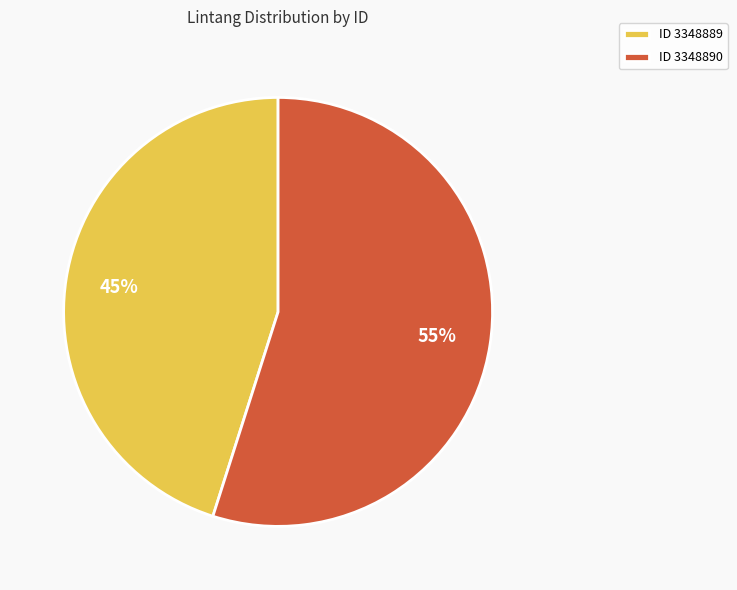

Is it true that ID 3348890 is 49% of the pie?

False